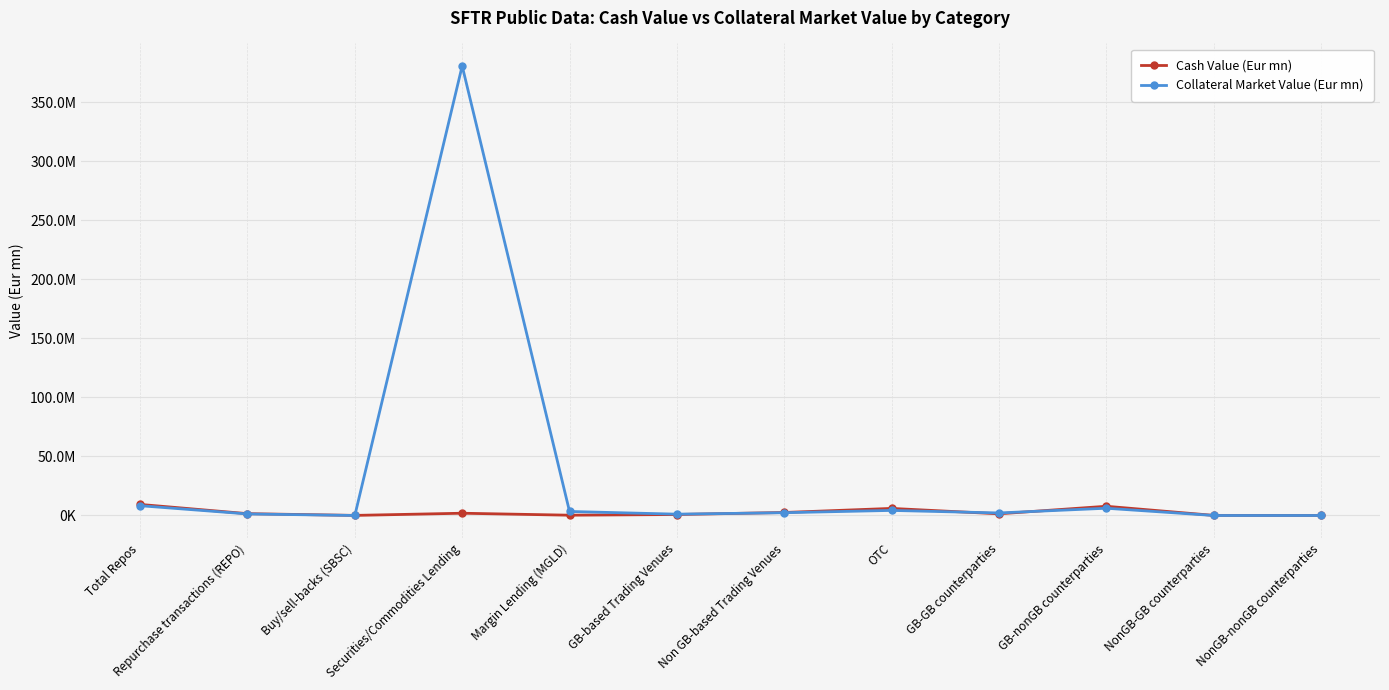

What are all the series names shown in the legend?

Cash Value (Eur mn), Collateral Market Value (Eur mn)